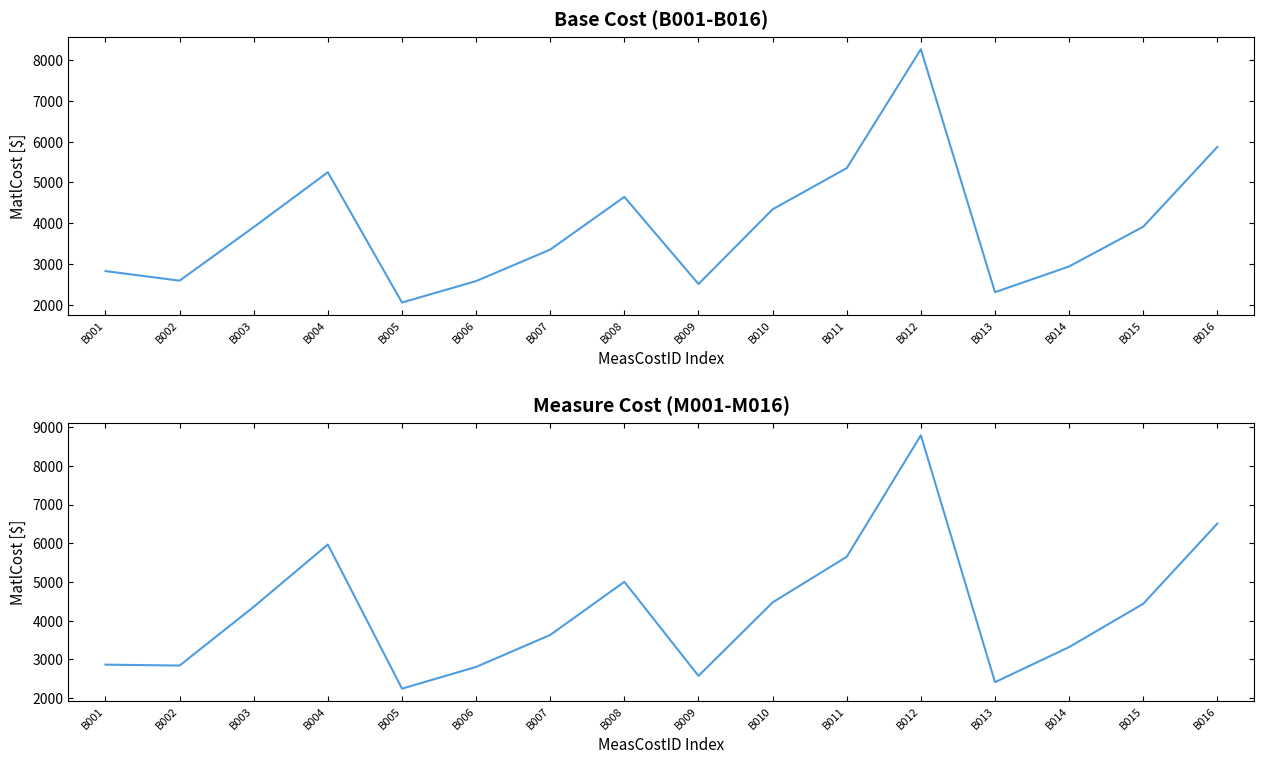

Which category has the highest value across all series?

B012